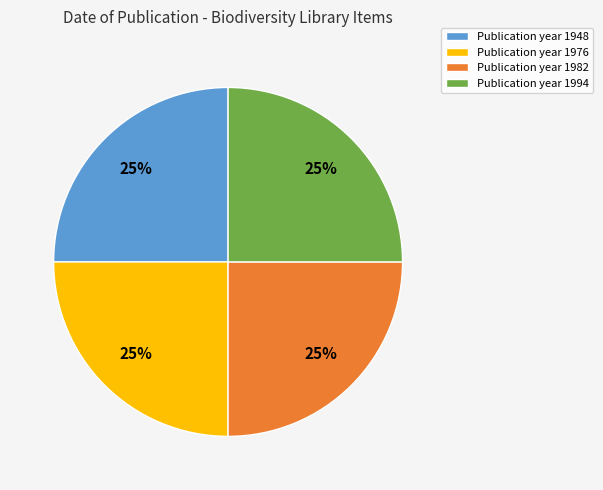

To the nearest percent, what is the difference between the largest and smallest slice percentages?

0%